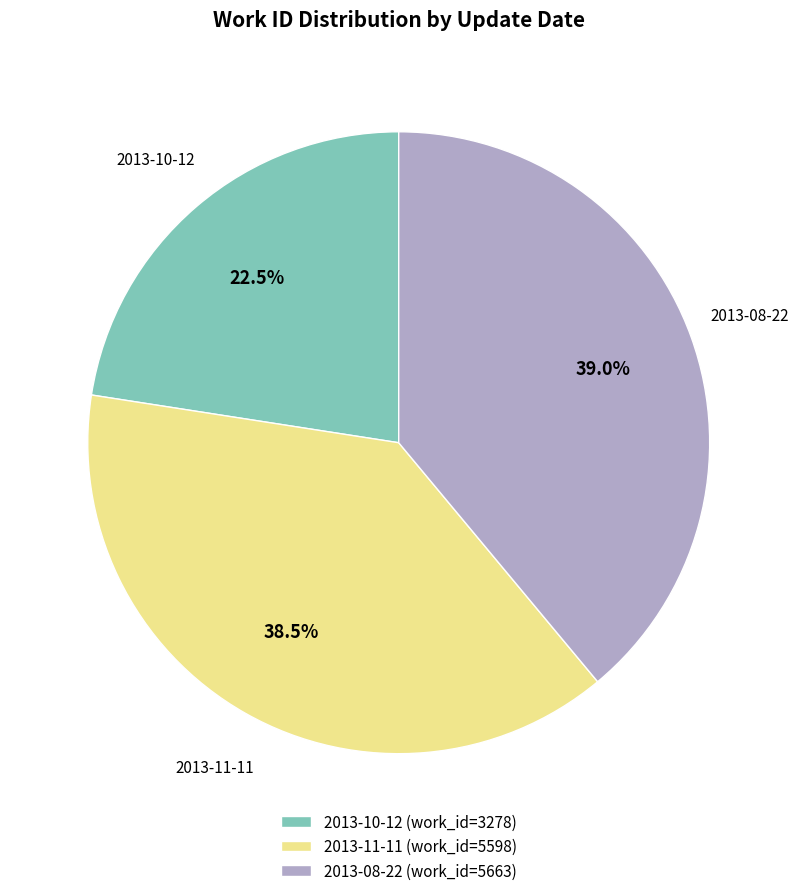

What is the smallest slice in the pie chart?

2013-10-12